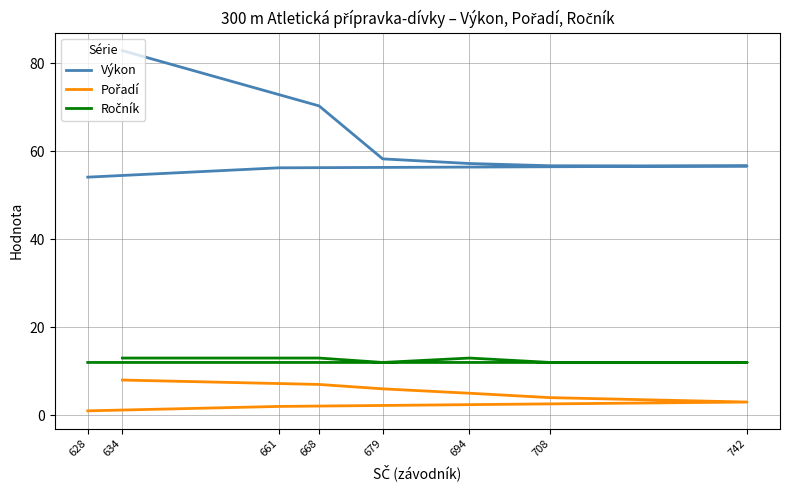

True or false: Výkon has more than 0 points higher than both neighbors.

False